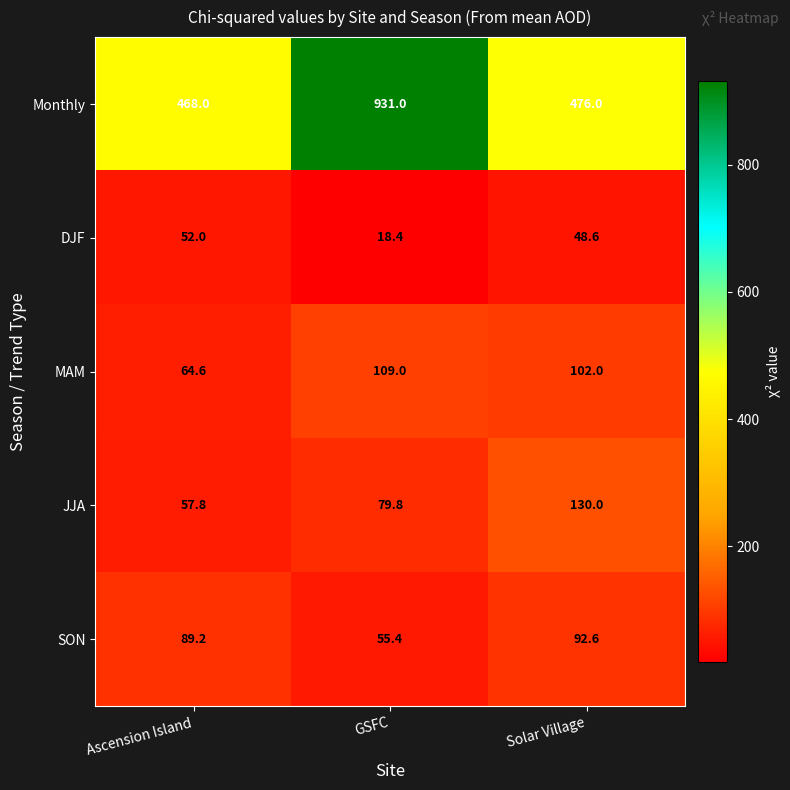

What is the average value of the JJA series?

89.2